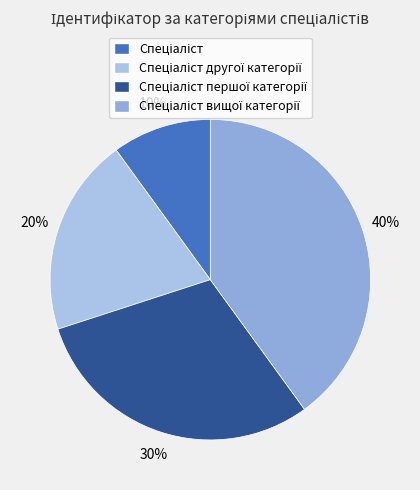

How many segments does this pie chart have?

4